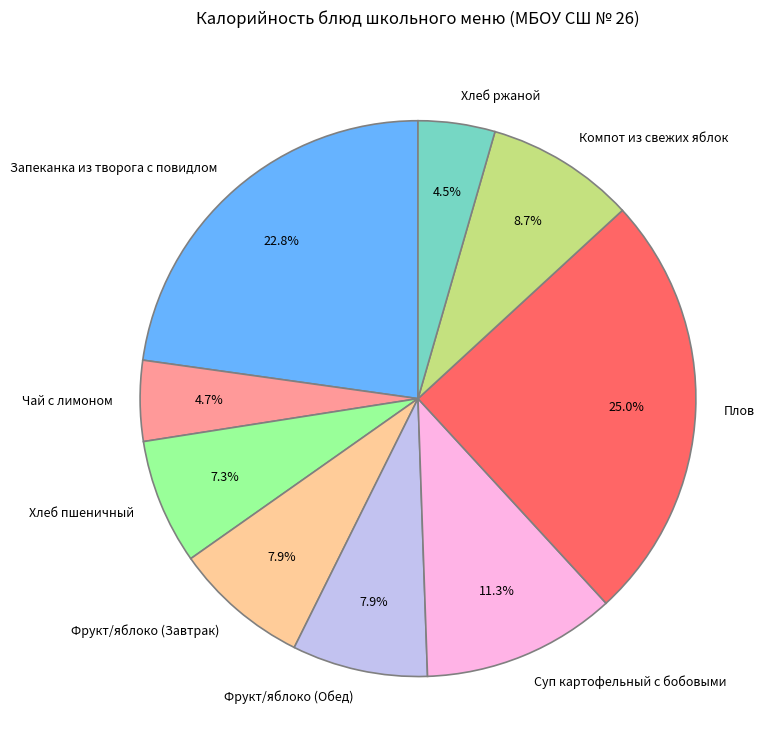

True or false: Плов accounts for 25% of the total.

True